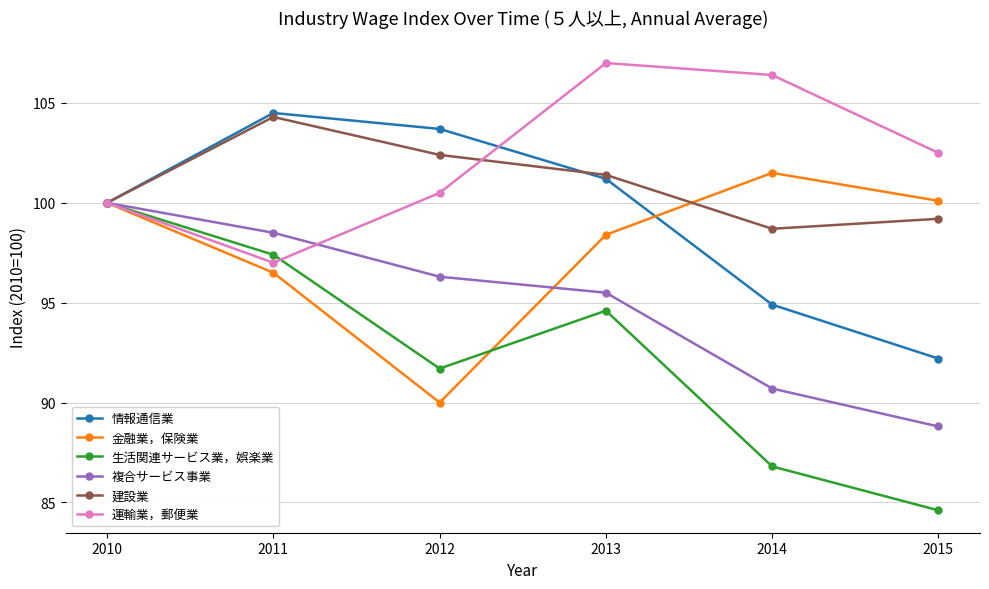

At which label is 建設業 closest to 101?

2013